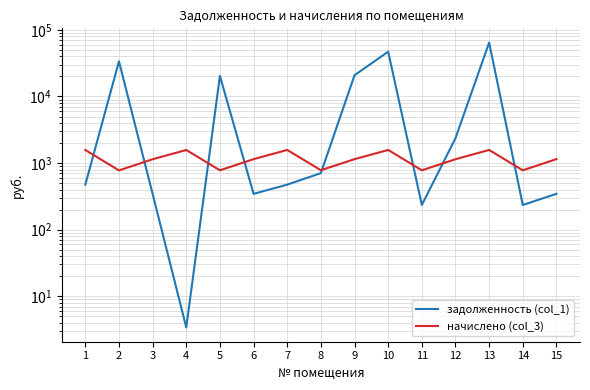

Where is the first local maximum for начислено (col_3)?

4